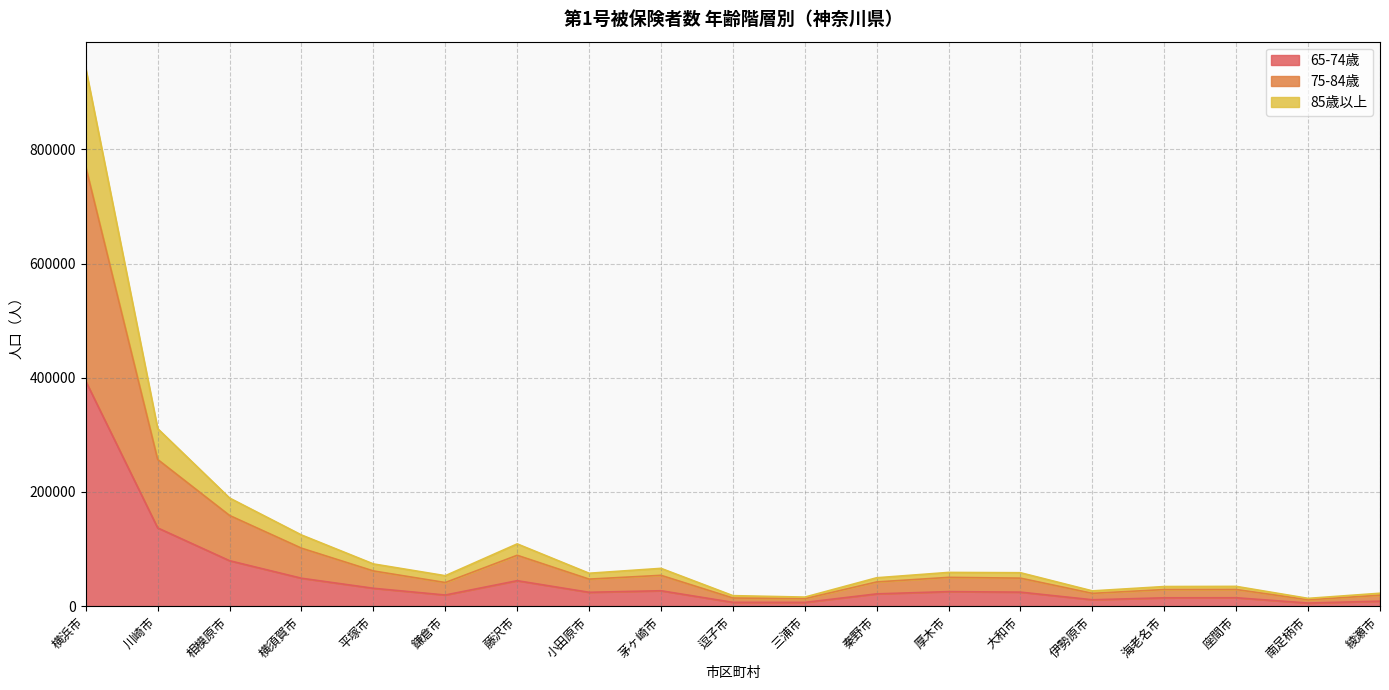

Is it true that 65-74歳 equals 14742 at 座間市?

True